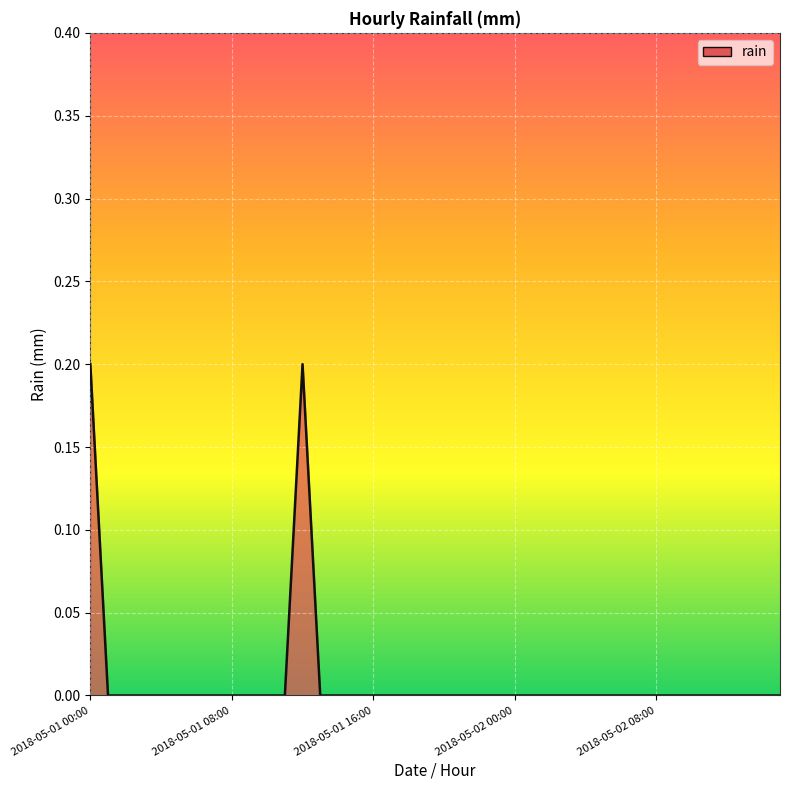

How many lines are shown in the chart?

1